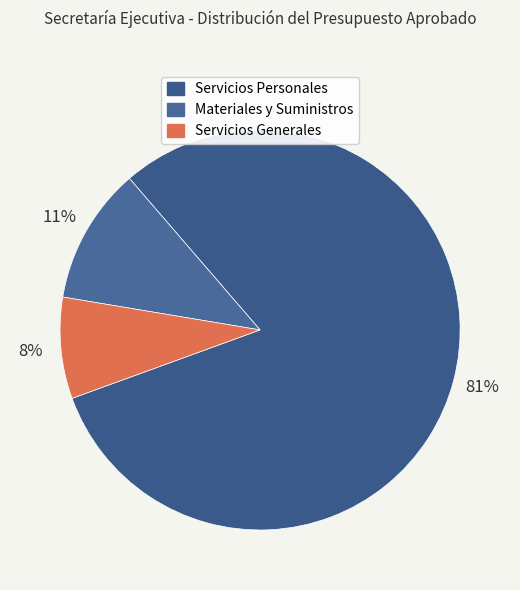

What percentage is the Servicios Generales slice, to the nearest percent?

8%